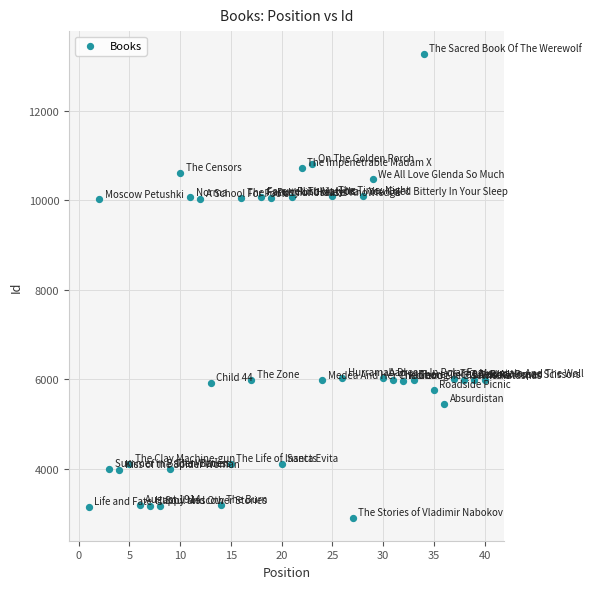

What is the range of X values (max minus min)?

39